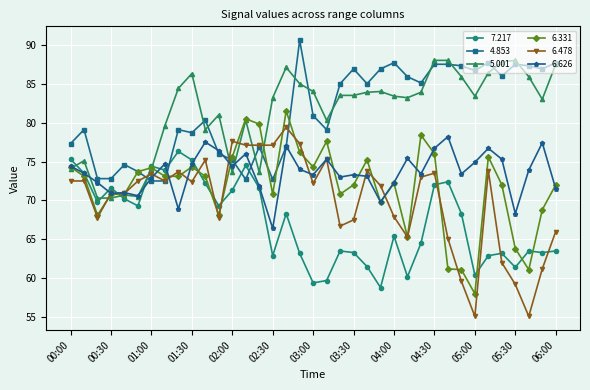

True or false: 6.626 has more than 0 points higher than both neighbors.

True